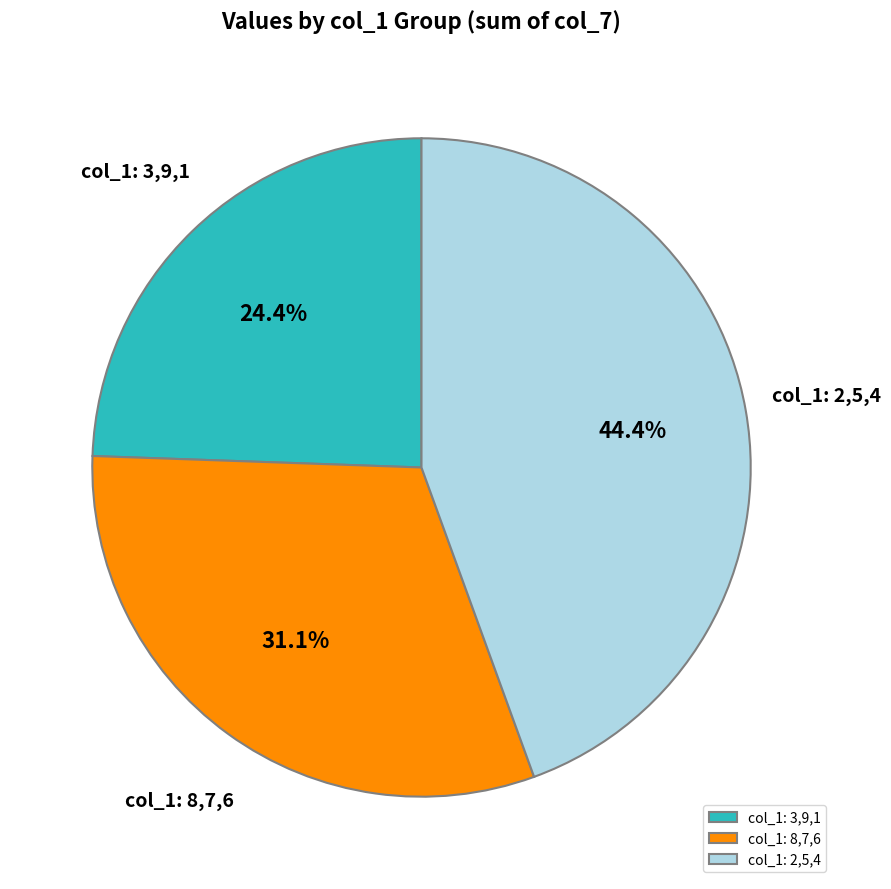

How many segments does this pie chart have?

3